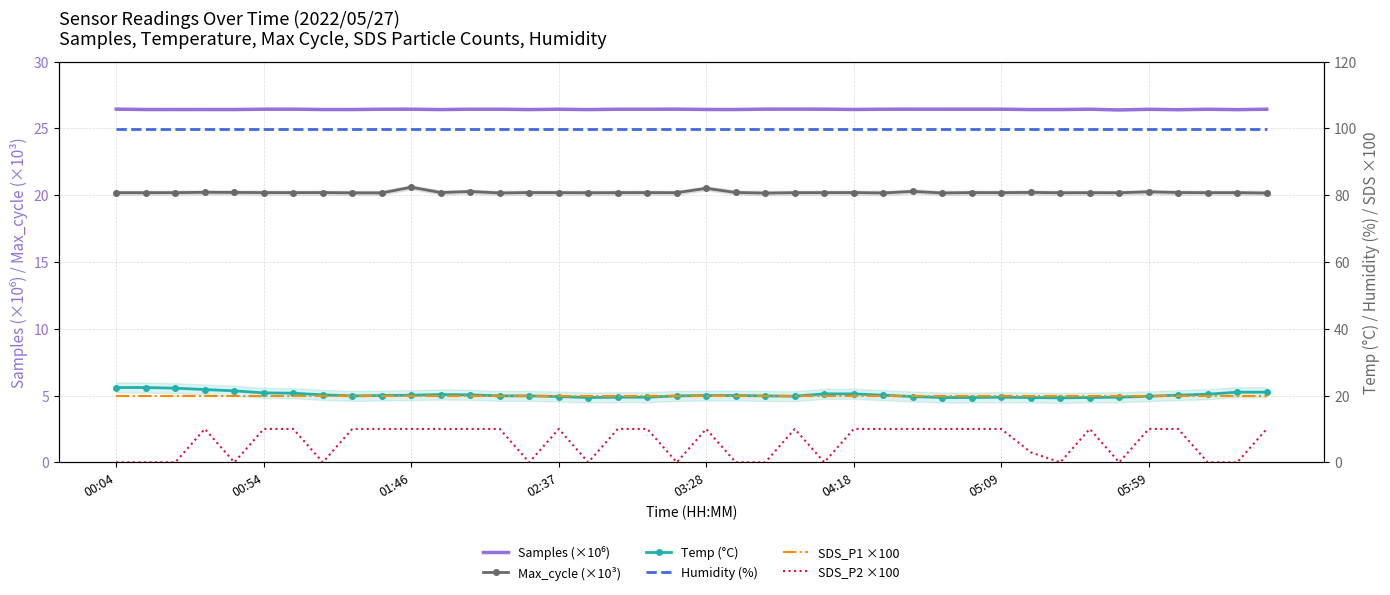

Which label corresponds to the smallest value in the chart?

00:04